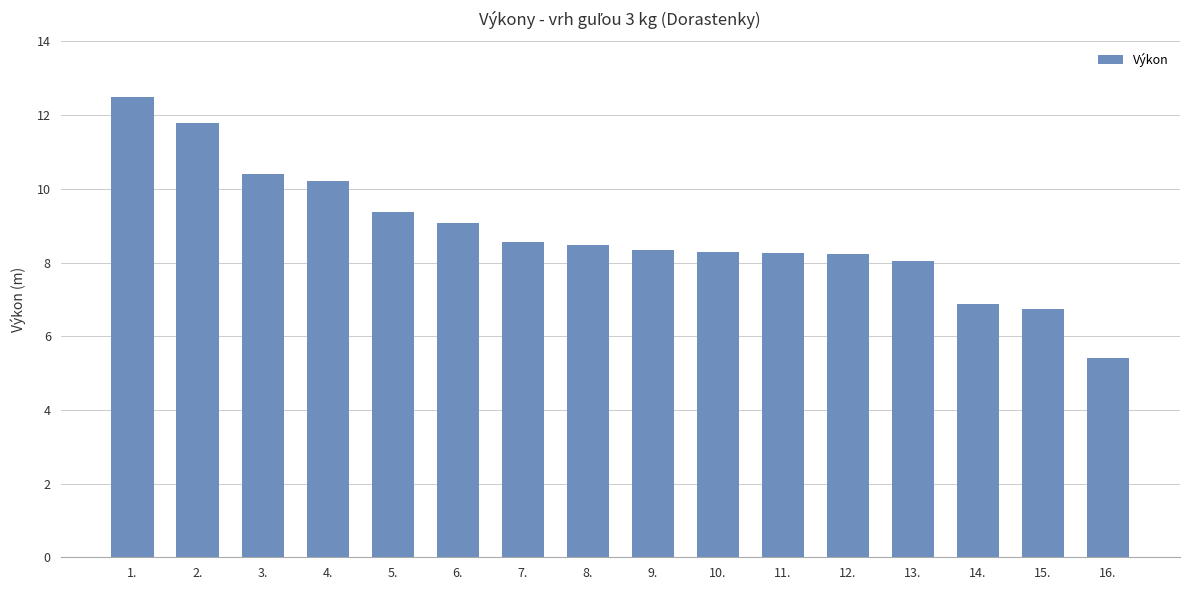

What position from the right is 13.?

4